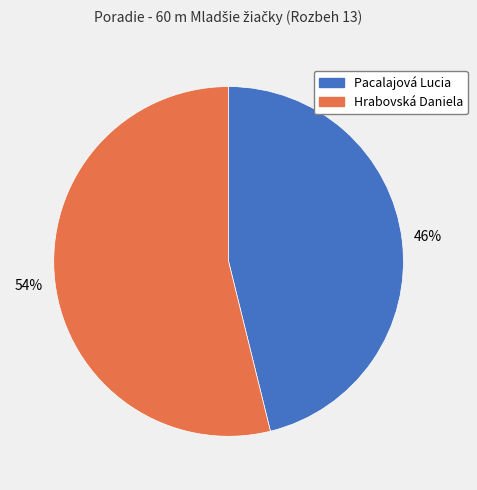

Count the number of slices in the pie.

2